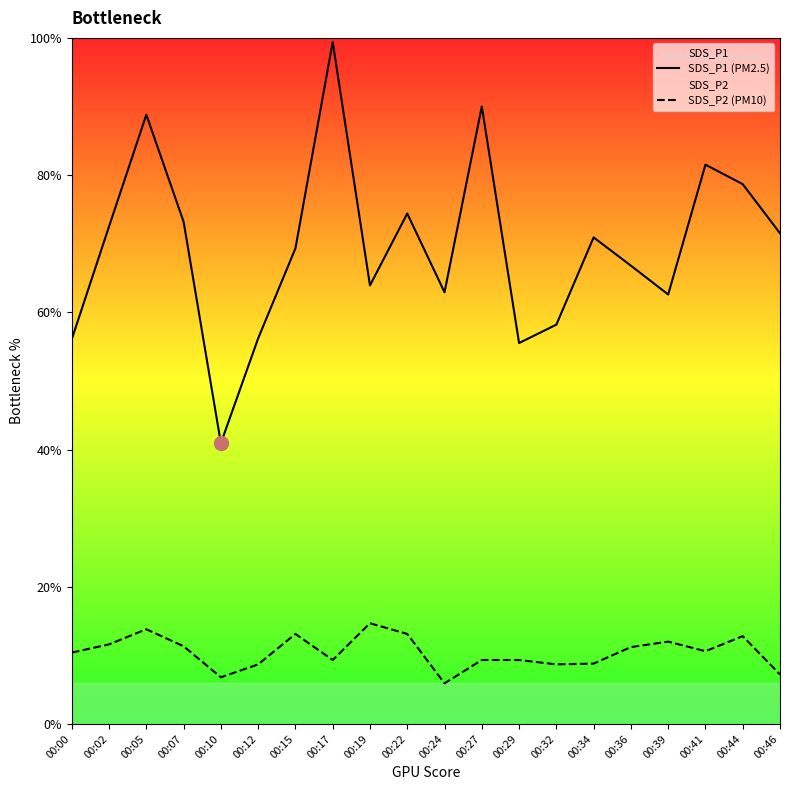

Reading left to right, what are all the values shown in this chart?

SDS_P1 (PM2.5): 00:00=14.0	00:02=18.1	00:05=22.2	00:07=18.3	00:10=10.2	00:12=14.1	00:15=17.3	00:17=24.9	00:19=16.0	00:22=18.6	00:24=15.7	00:27=22.5	00:29=13.9	00:32=14.6	00:34=17.7	00:36=16.7	00:39=15.7	00:41=20.4	00:44=19.7	00:46=17.9
SDS_P2 (PM10): 00:00=2.6	00:02=2.9	00:05=3.5	00:07=2.8	00:10=1.7	00:12=2.2	00:15=3.3	00:17=2.3	00:19=3.7	00:22=3.3	00:24=1.5	00:27=2.3	00:29=2.3	00:32=2.2	00:34=2.2	00:36=2.8	00:39=3.0	00:41=2.6	00:44=3.2	00:46=1.8